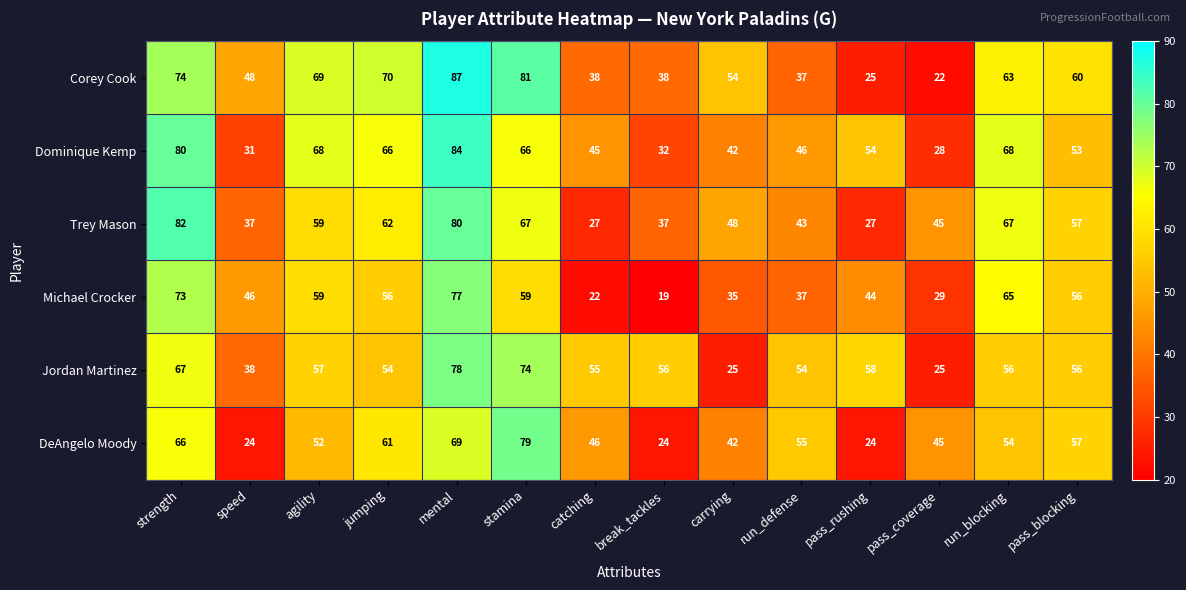

What is the difference between the second highest and second lowest values in the Corey Cook series?

56